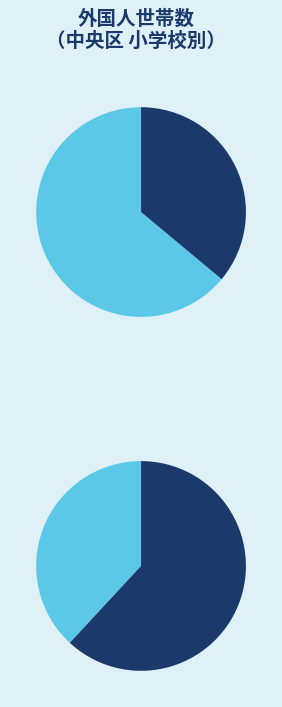

Is 都小学校 the majority of the pie?

No